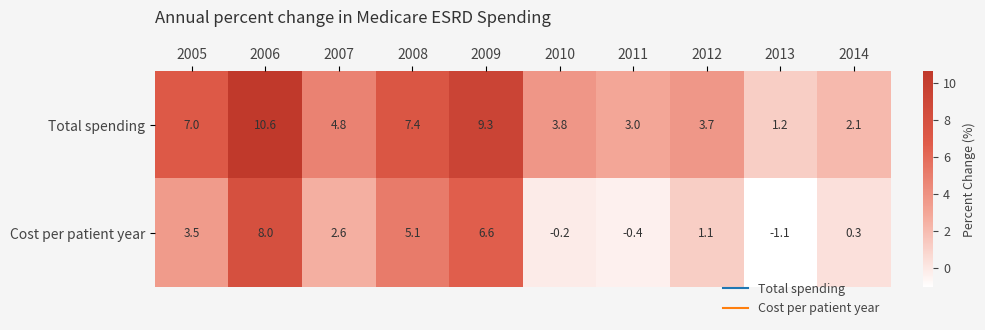

Which category has the highest value in the Total spending series?

2006